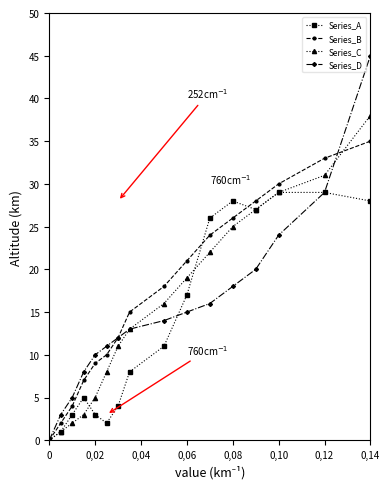

How many data points in Series_C are less than 16?

8